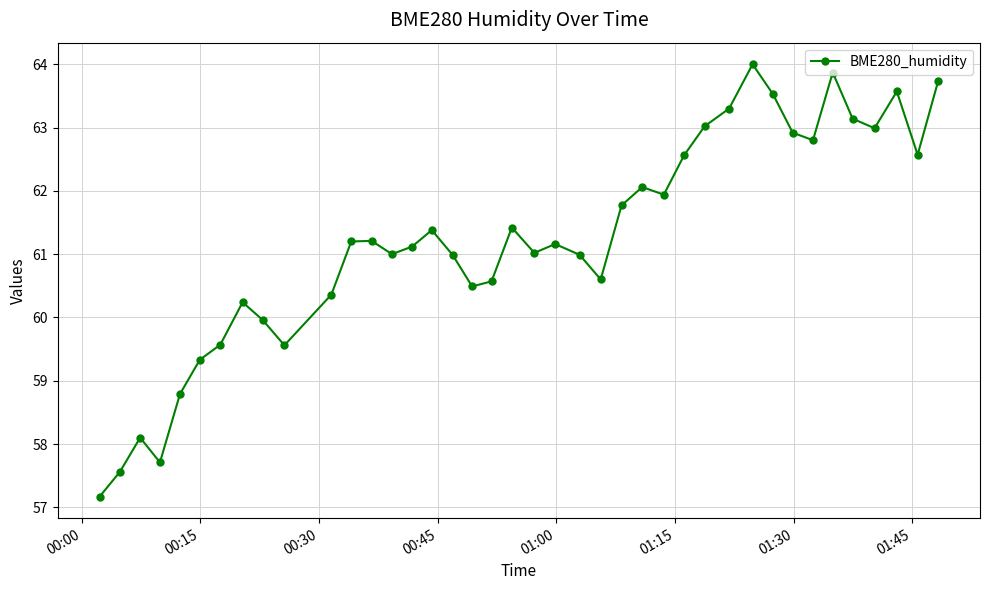

What is the value of the 11th point from the left?

60.4